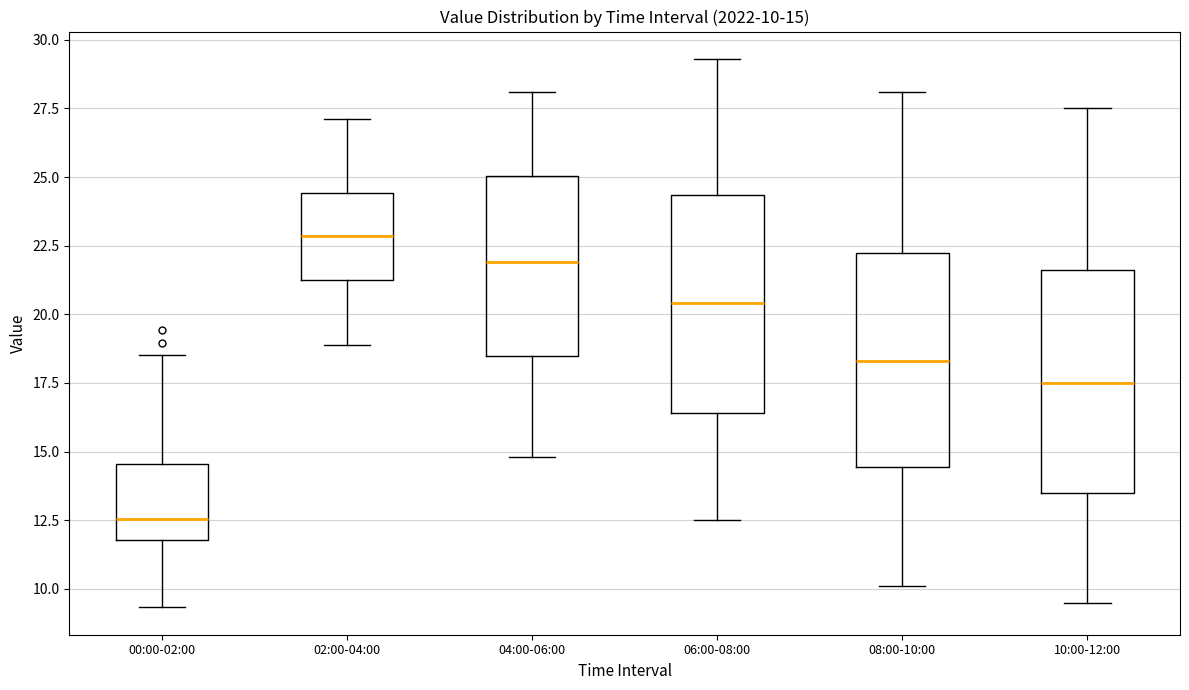

Which box has the lowest median line?

00:00-02:00